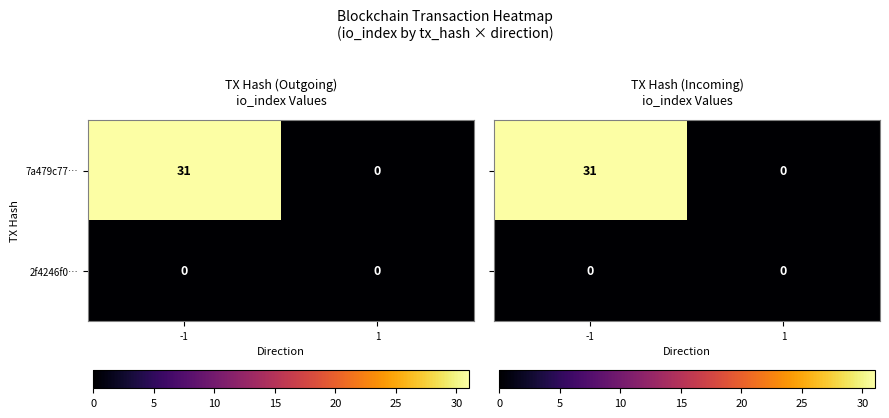

List the labels in order of 7a479c77… value, largest first.

-1, 1